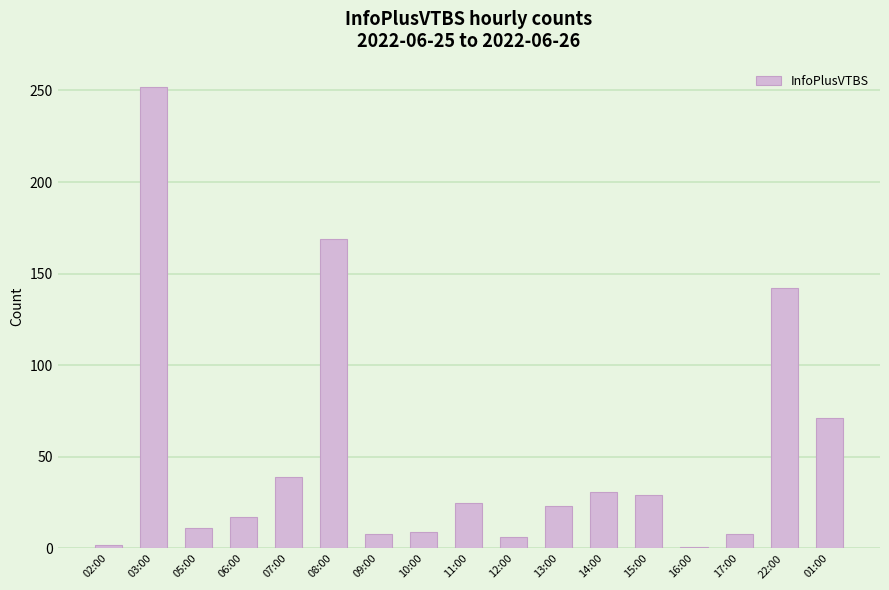

What is the change in value from 14:00 to 15:00?

-2